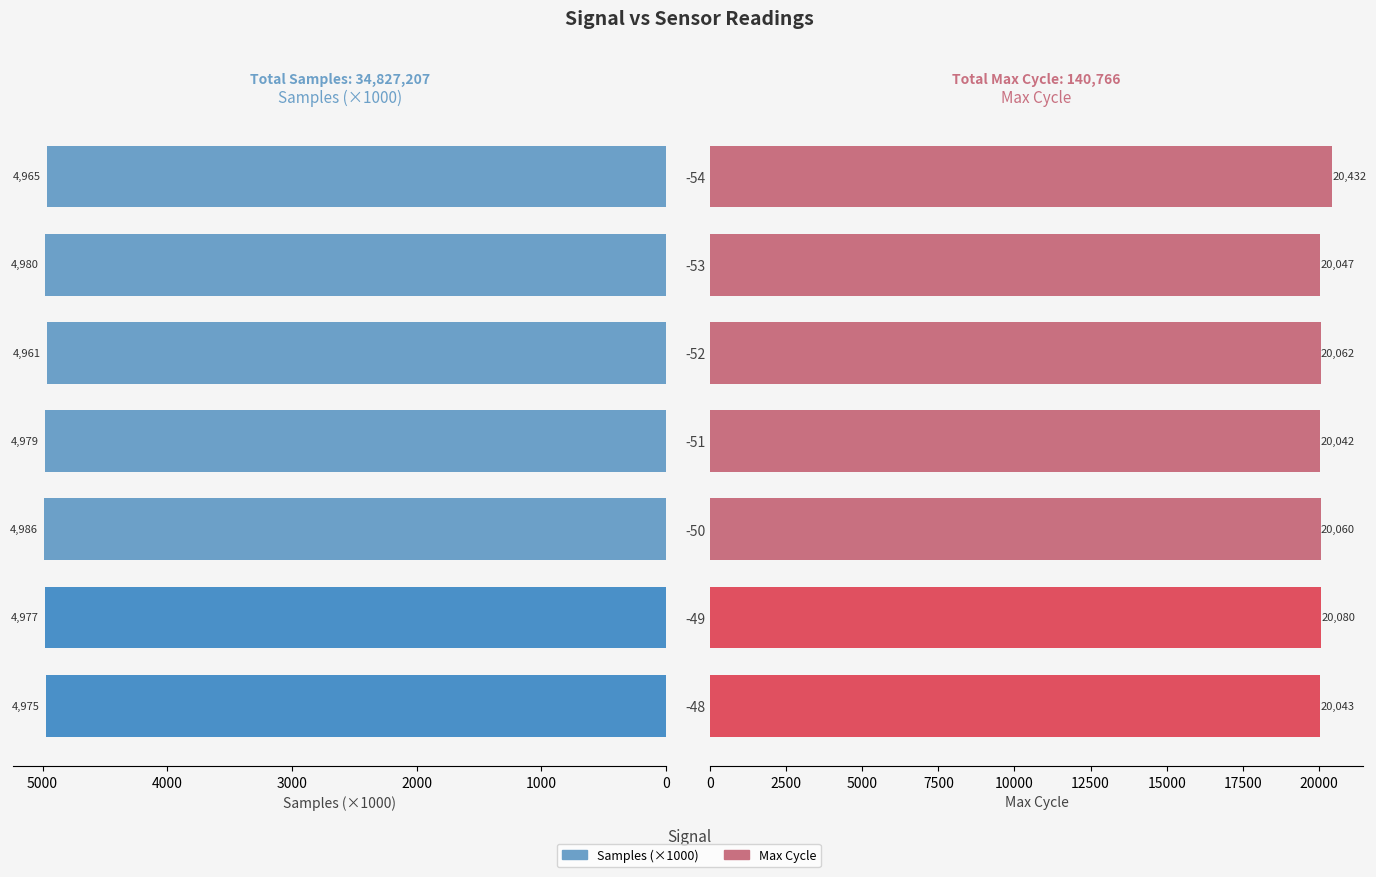

Which series changed the most between -53 and -54?

Max_cycle